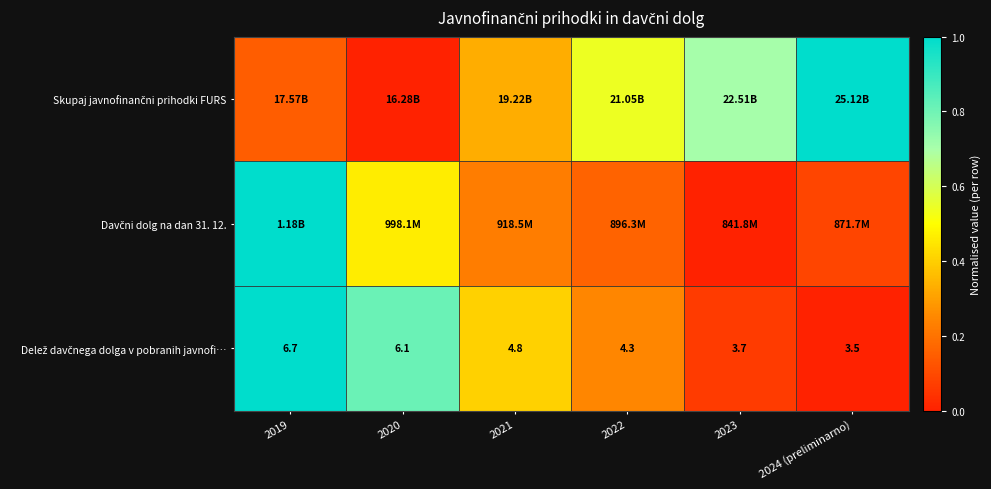

Which series has the widest spread of values?

Skupaj javnofinančni prihodki FURS